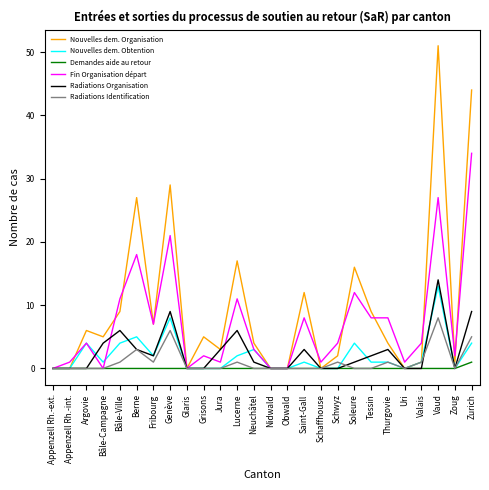

What position from the left is Obwald?

15